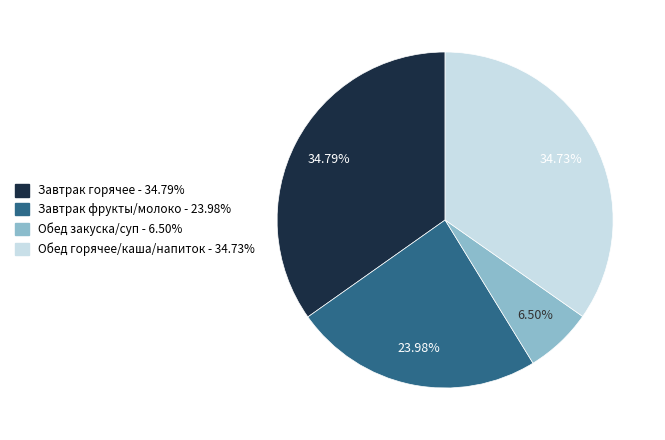

To the nearest percent, what is the average slice percentage?

25%